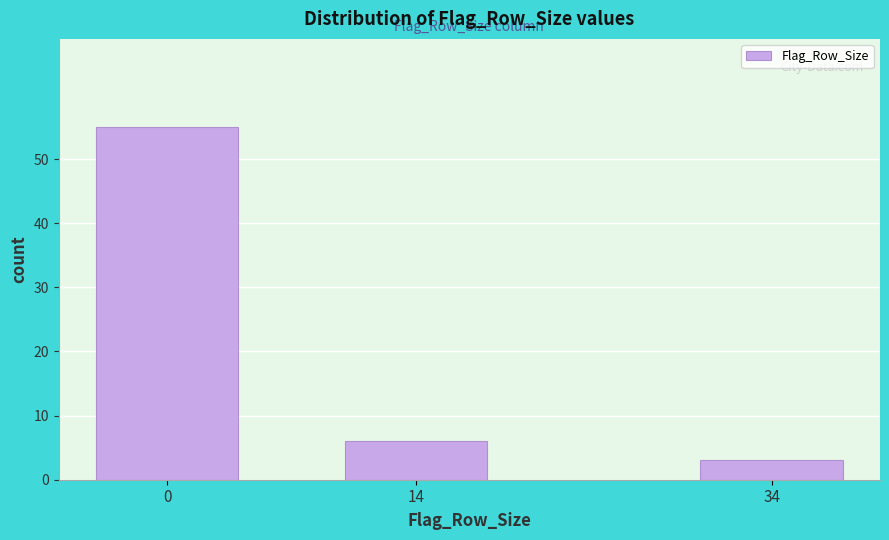

Reading left to right, list all the values displayed in this chart.

55	6	3